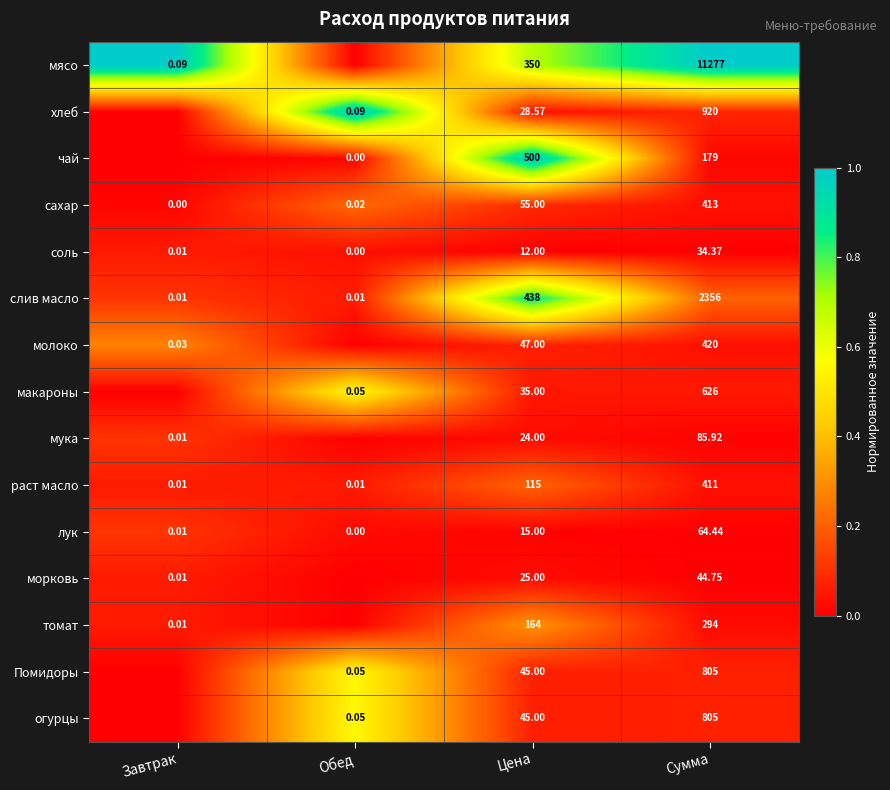

Is the value of морковь at Сумма greater than the value of соль at Завтрак?

Yes